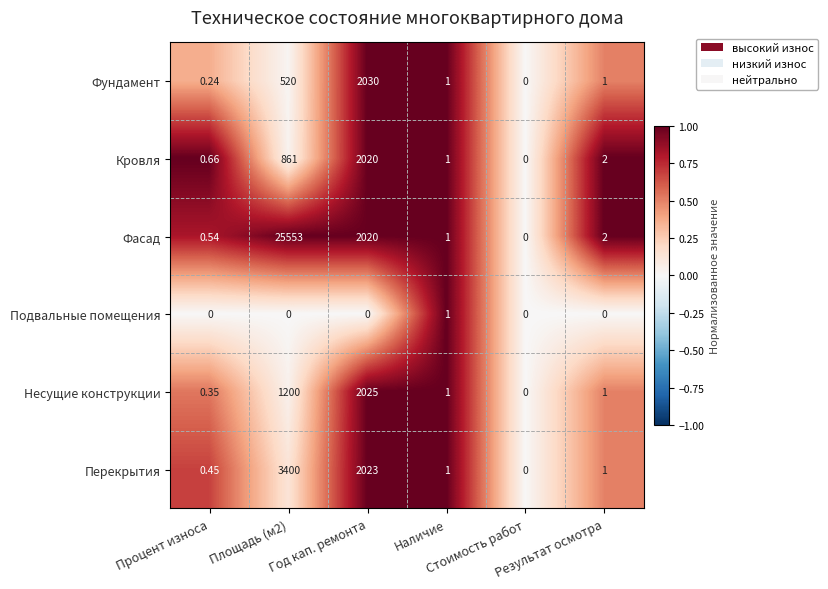

Which series has the largest total across all categories?

Фасад